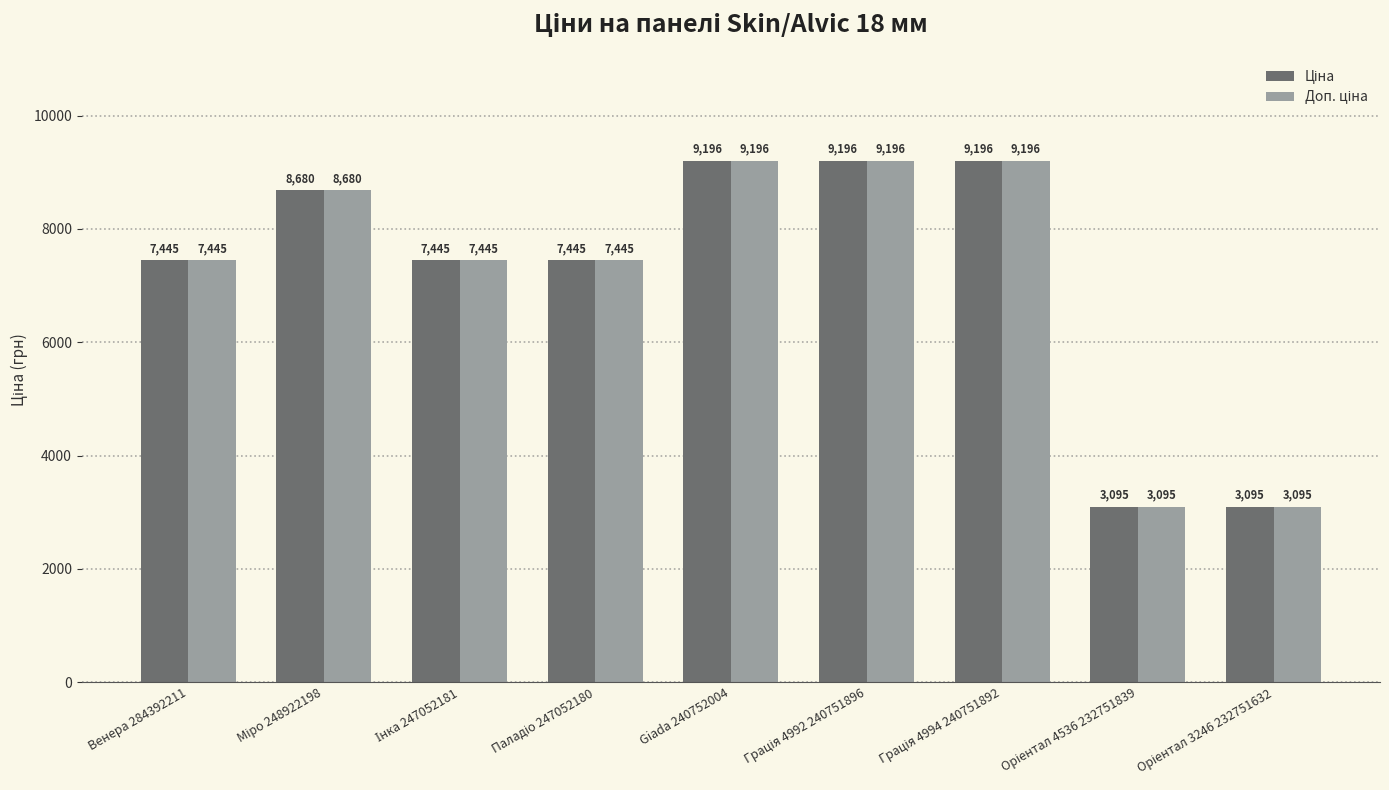

What is the minimum value shown in the chart?

3094.7